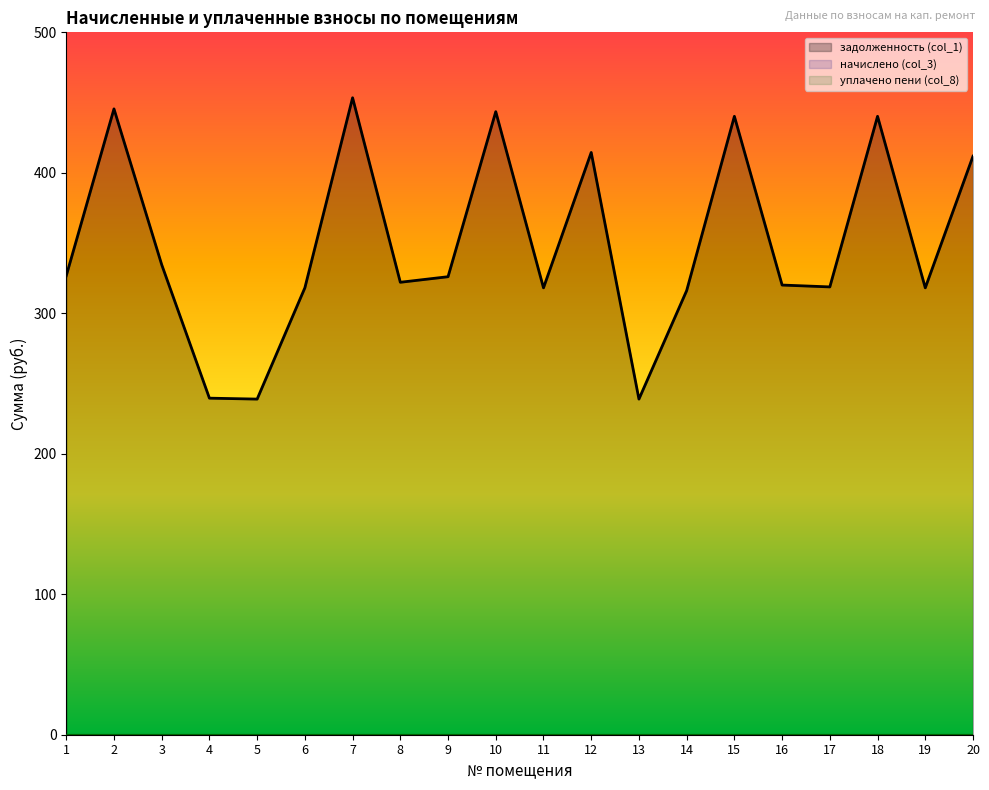

Does the chart have visible grid lines?

No